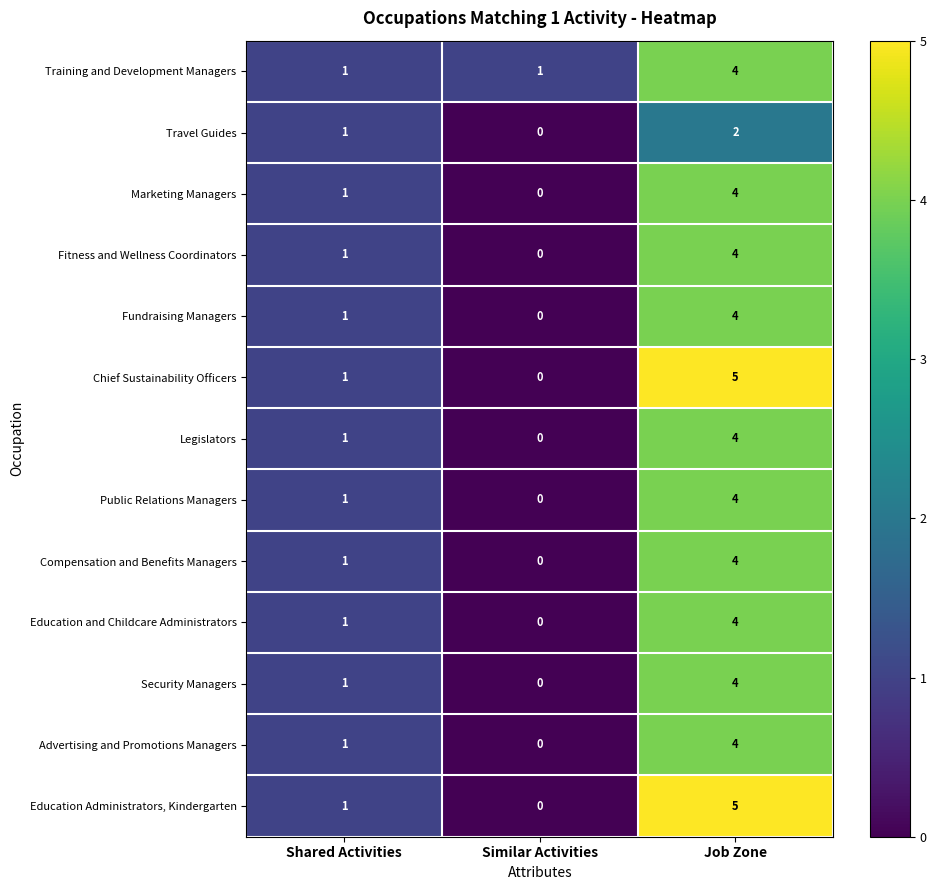

How many Legislators values are between 0 and 4?

3